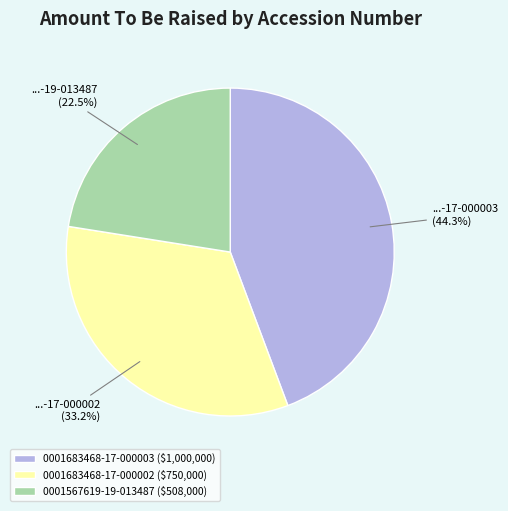

Do 0001683468-17-000002 and 0001567619-19-013487 together represent more than half of the pie?

Yes